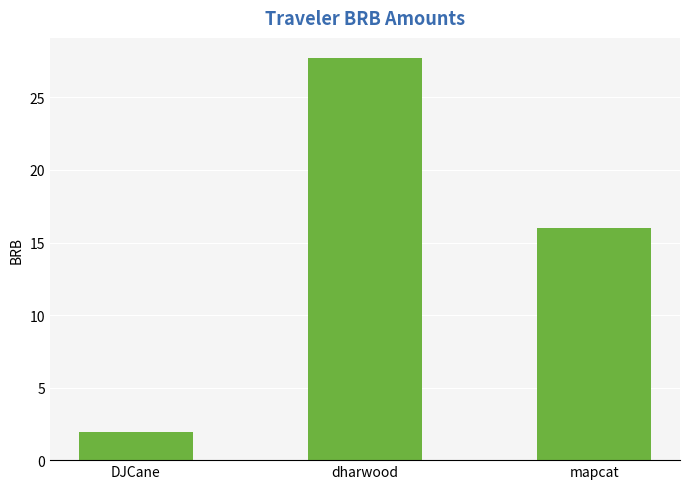

Are the bars grouped side by side (vs. stacked)?

No